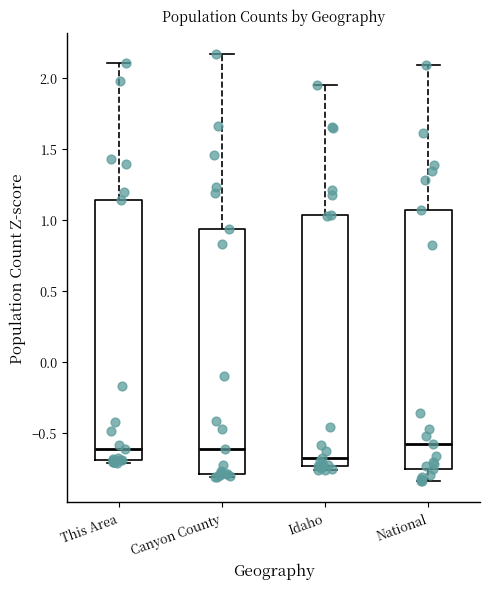

Reading left to right, transcribe this box plot: for each box, give where its median line is, the range the box spans, and where its two whiskers end, as read against the y-axis. The values are not printed on the chart, so give them approximately, as read against the axis.

This Area: median -0.60, box -0.70 to 1.15, whiskers -0.70 (just below the box's lower edge) to 2.10
Canyon County: median -0.60, box -0.80 to 0.95, whiskers -0.80 (just below the box's lower edge) to 2.15
Idaho: median -0.70, box -0.75 to 1.05, whiskers -0.75 (just below the box's lower edge) to 1.95
National: median -0.55, box -0.75 to 1.05, whiskers -0.85 to 2.10